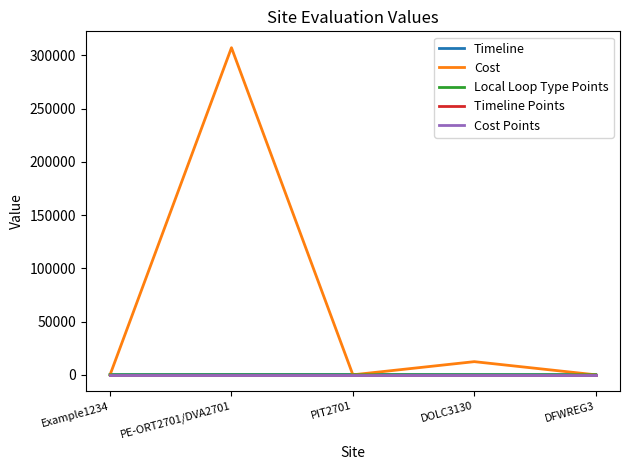

Which series has the largest range (max minus min)?

Cost